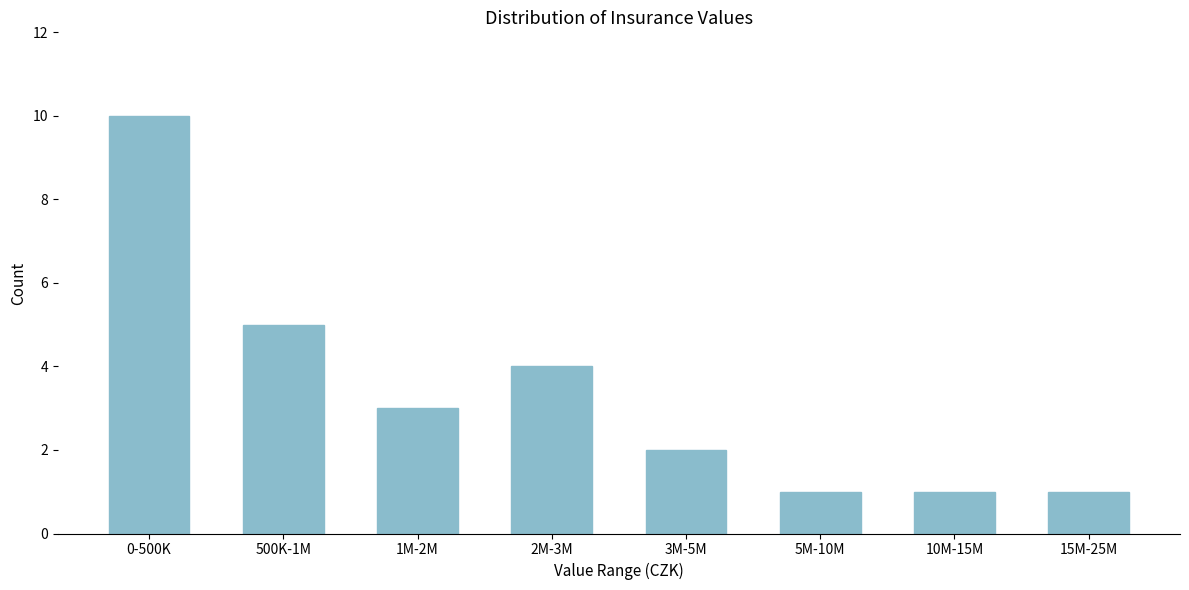

Reading right to left, extract all data points from this chart.

1	1	1	2	4	3	5	10